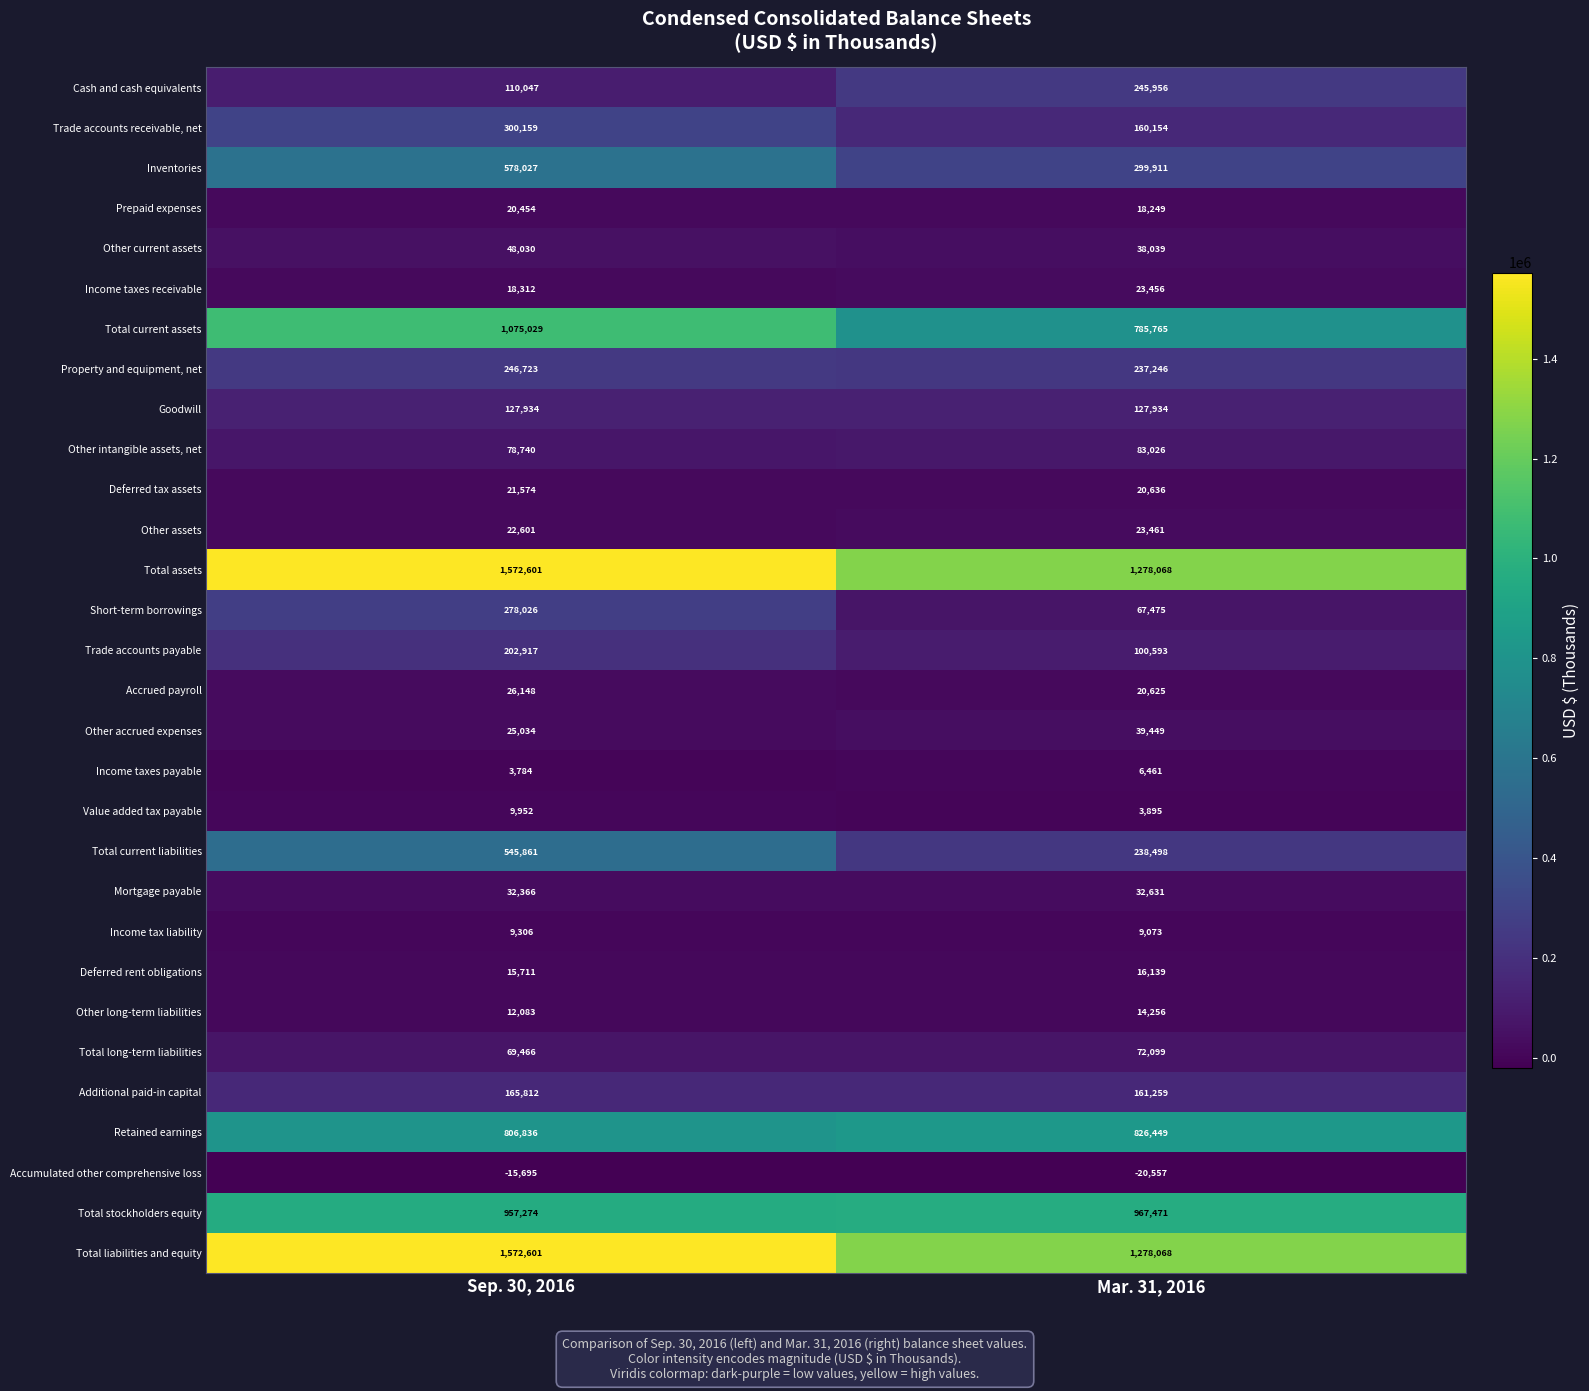

How many distinct data groups are displayed?

30